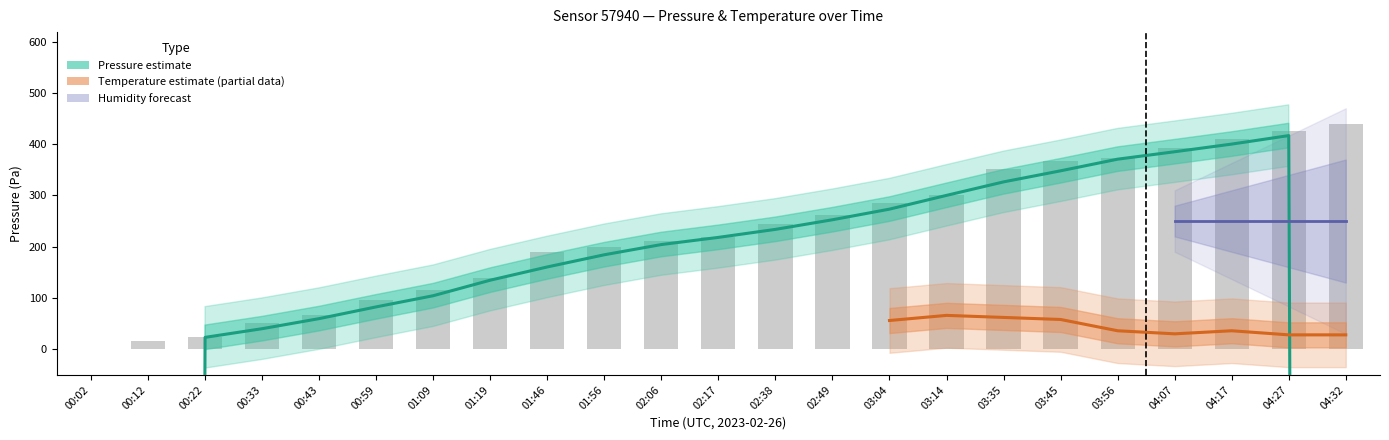

List the series in order of their peak value, lowest first.

temperature, humidity, pressure